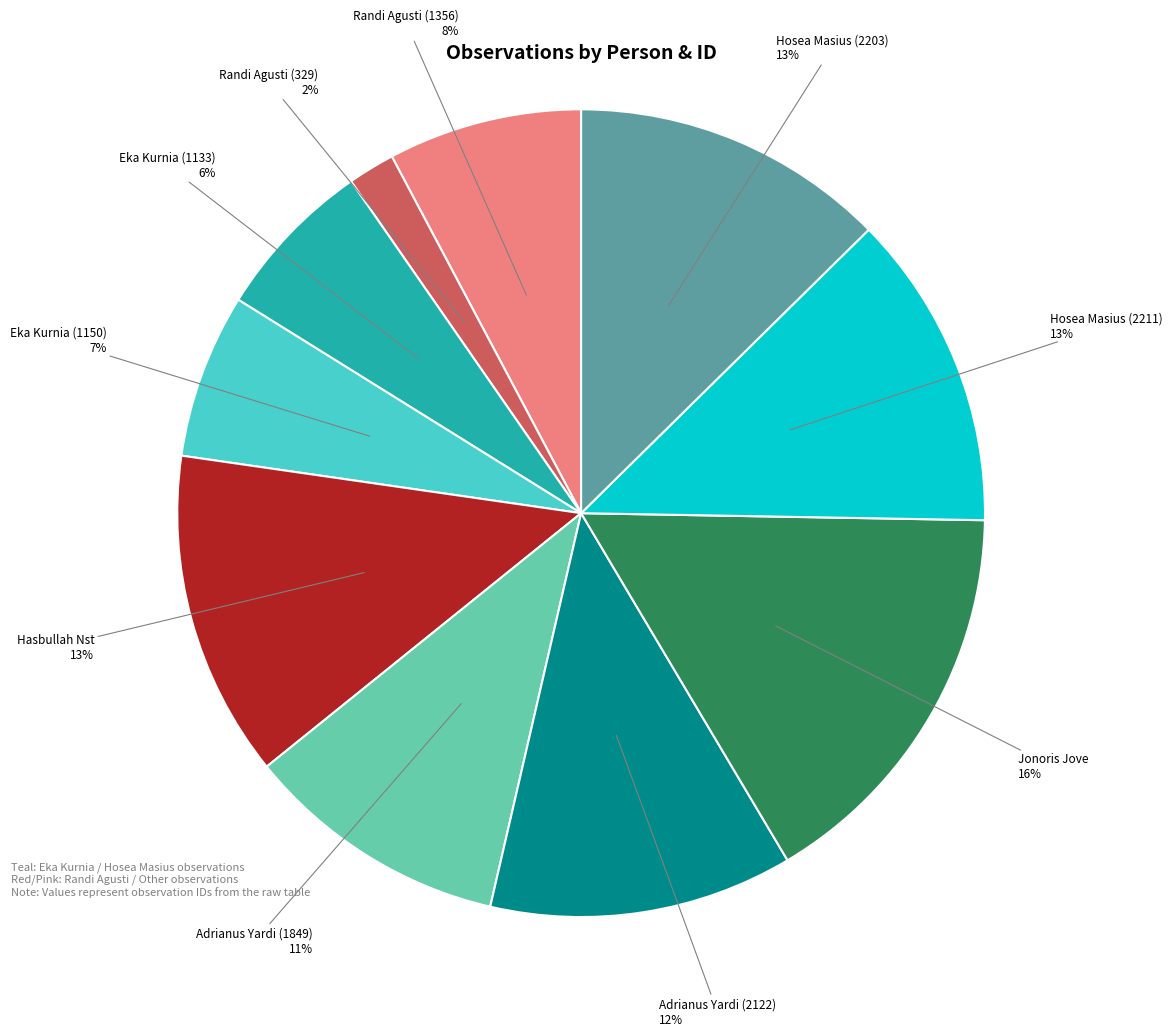

Is there a majority slice in this chart?

No